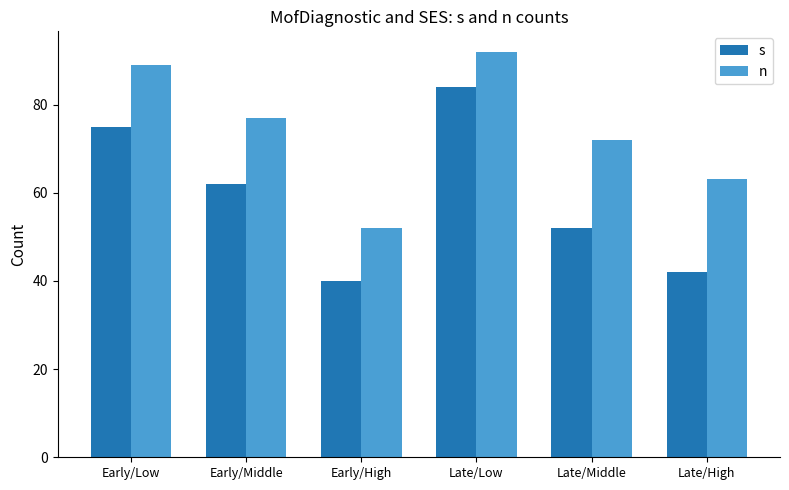

Where is n nearest to the value 72?

Late/Middle